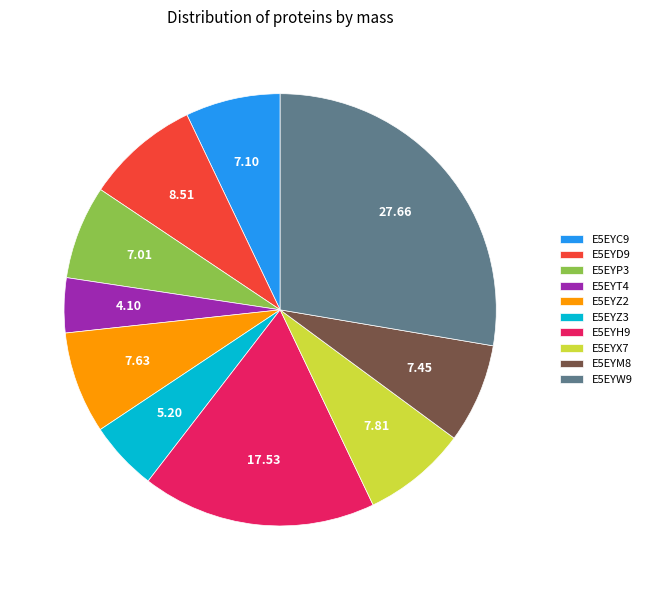

How many segments does this pie chart have?

10